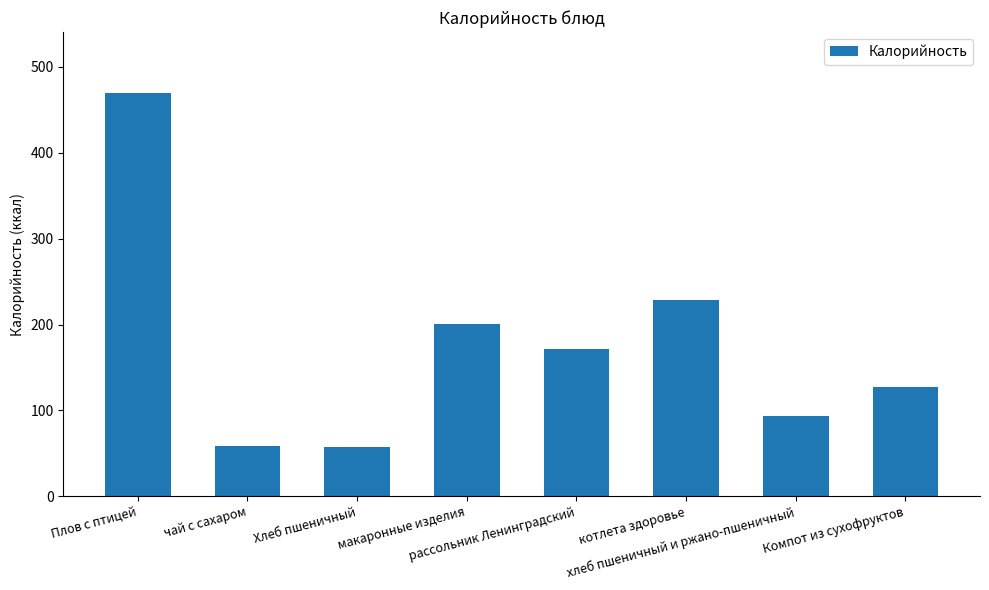

What is the minimum value shown in the chart?

57.9